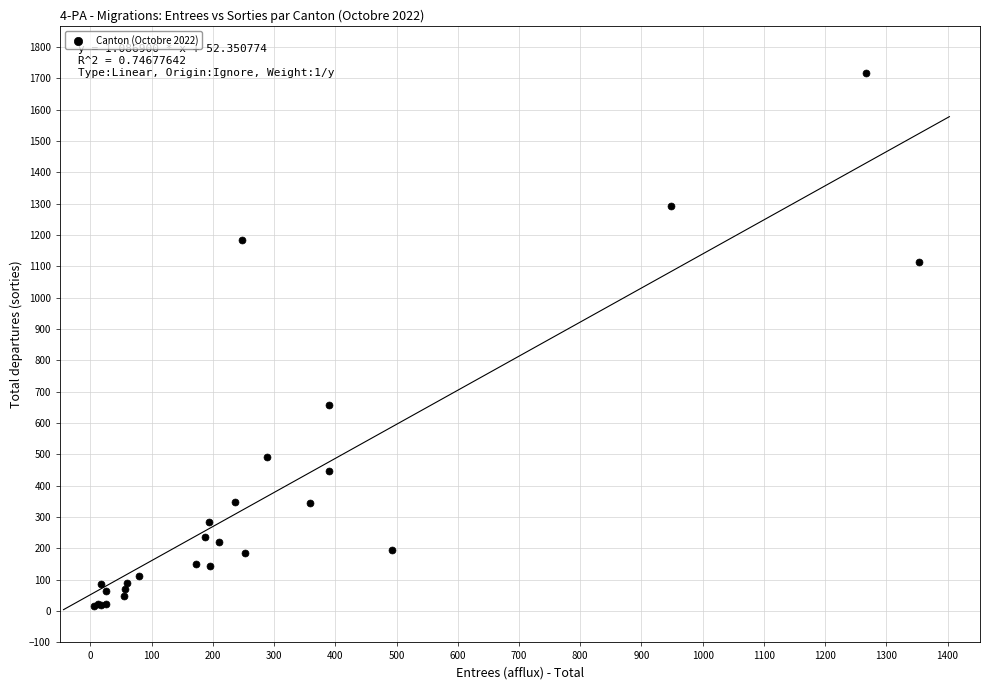

What Y value in the scatter plot is closest to 866?

656